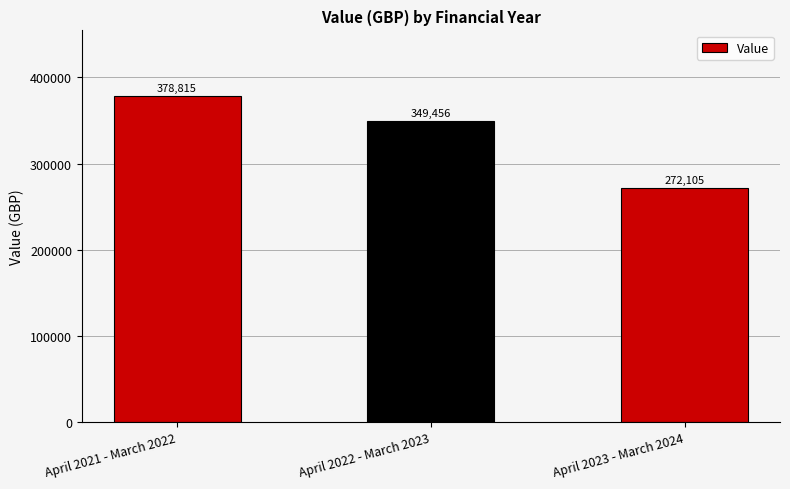

Which has a higher value, April 2021 - March 2022 or April 2022 - March 2023?

April 2021 - March 2022